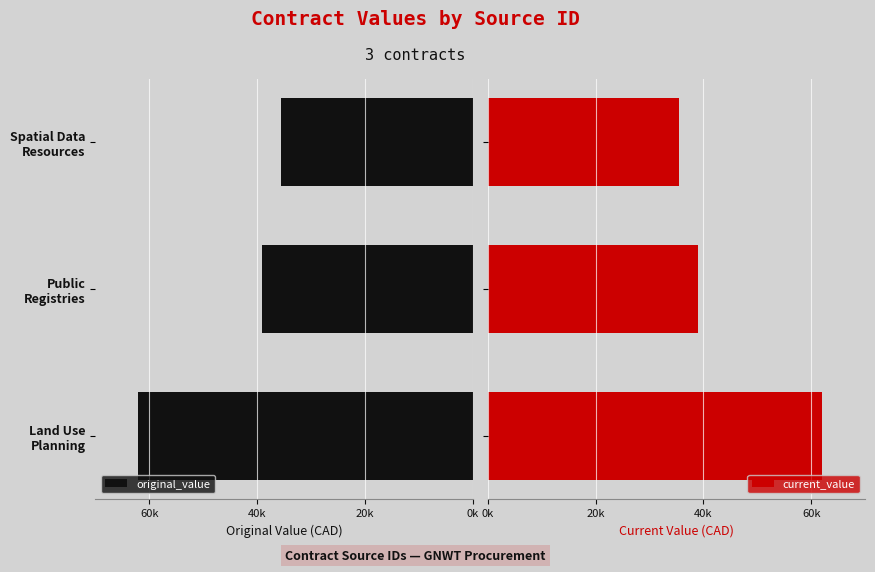

Which series has the widest spread of values?

original_value